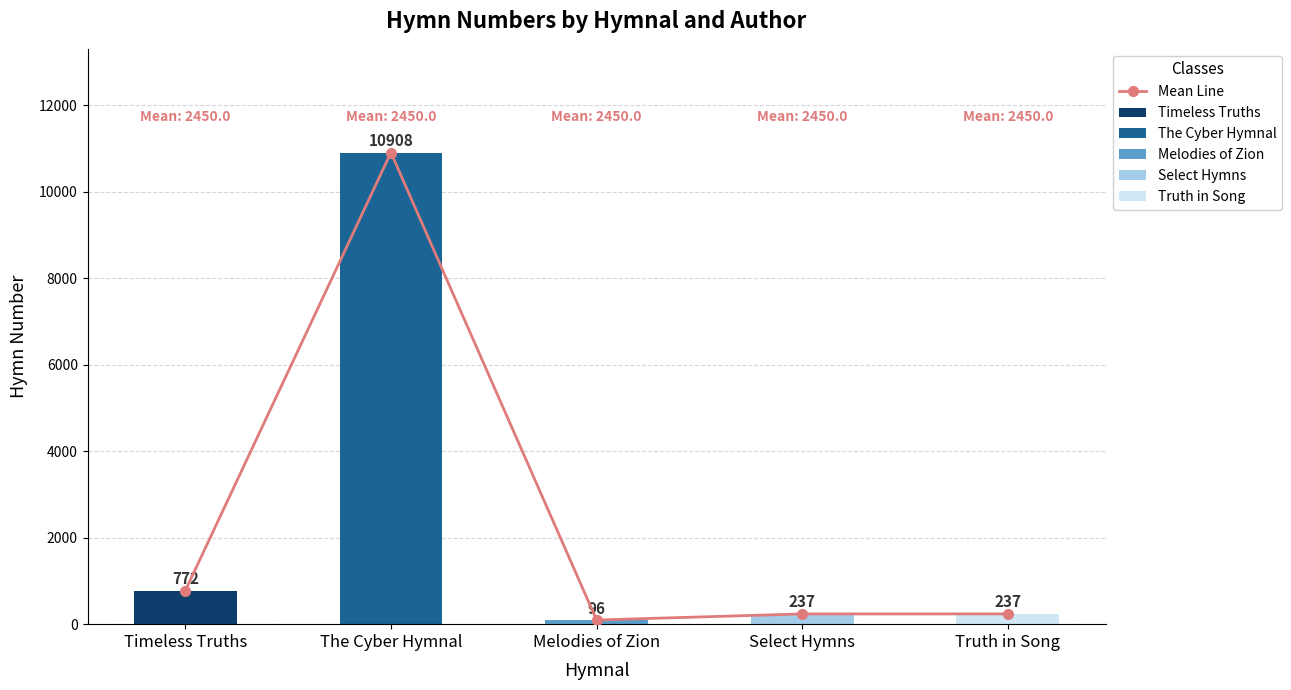

Are the bars grouped side by side (vs. stacked)?

No